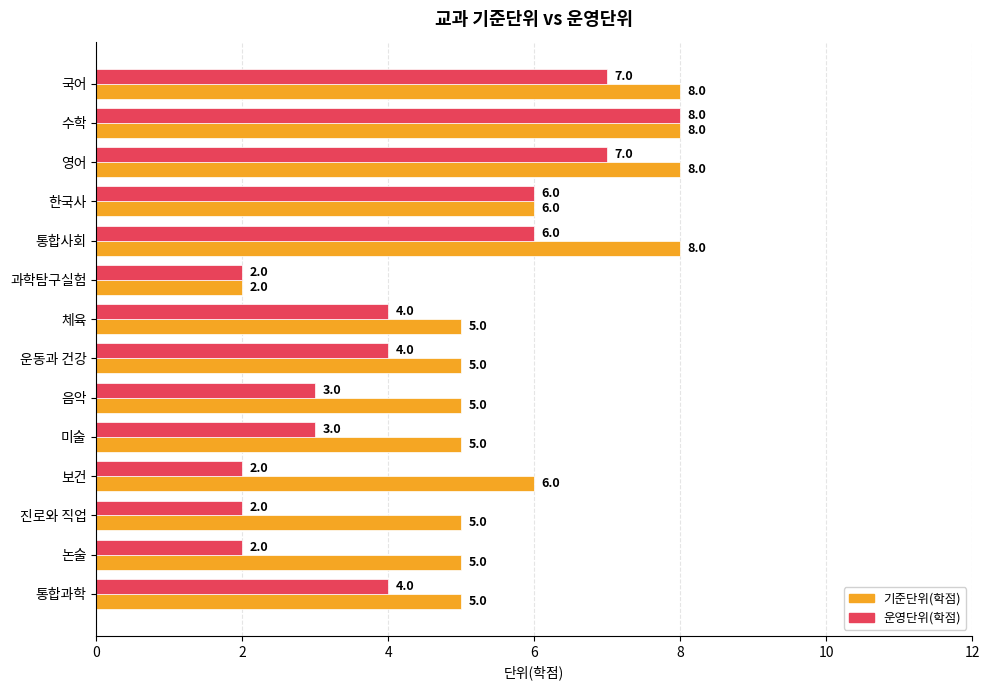

What is the difference between the maximum and second lowest values in the 기준단위(학점) series?

3